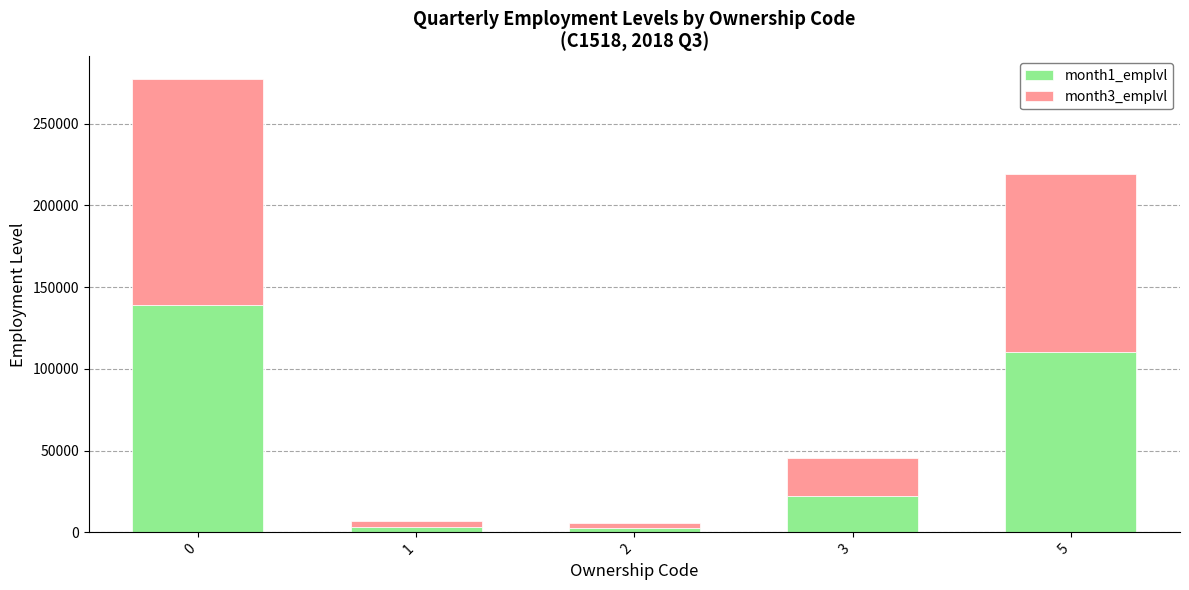

What is the sum of the month1_emplvl values at 2 and 3?

25114